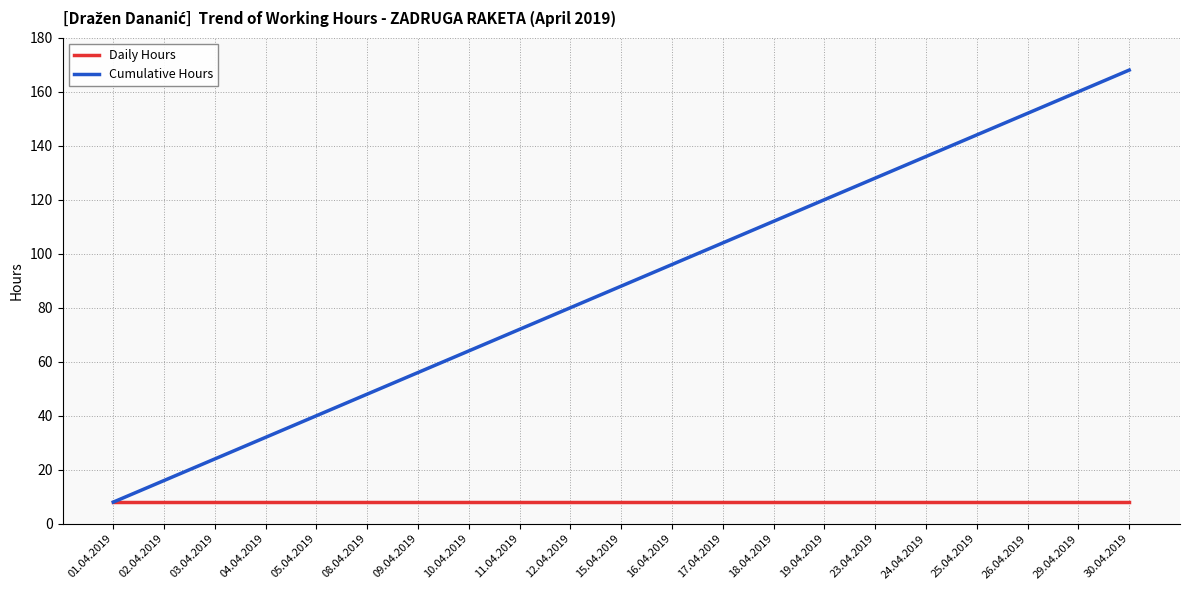

Which series has the largest total across all categories?

Cumulative Hours